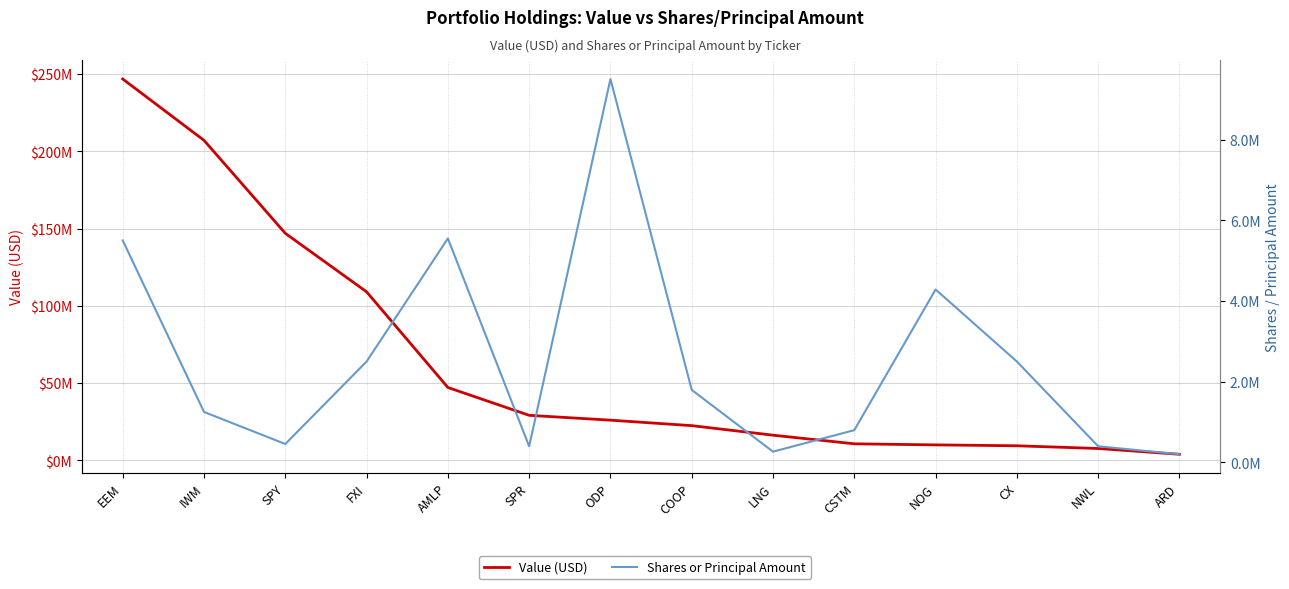

Which series has the largest total across all categories?

Value (USD)